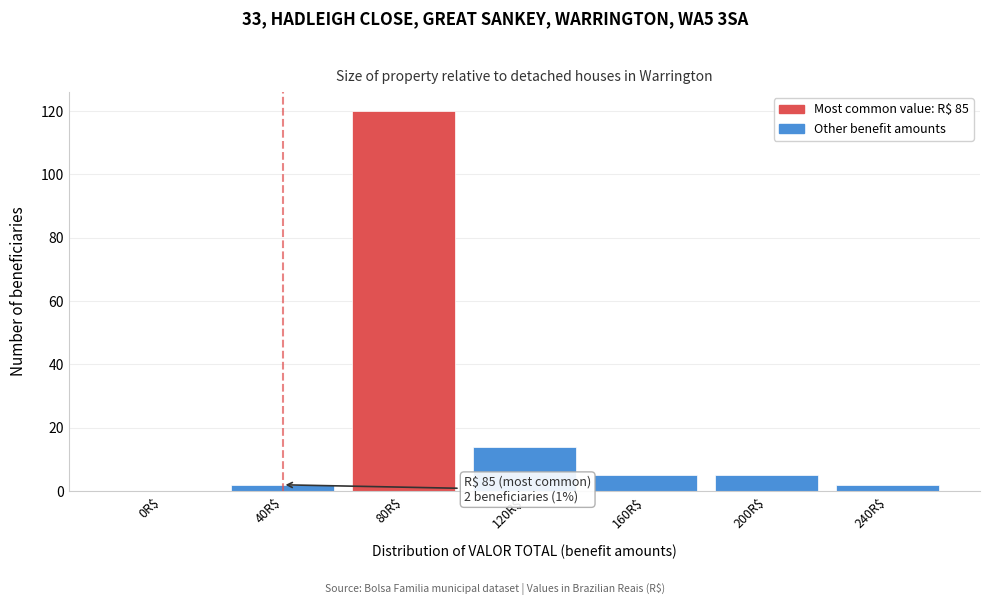

What is the greatest value displayed?

120